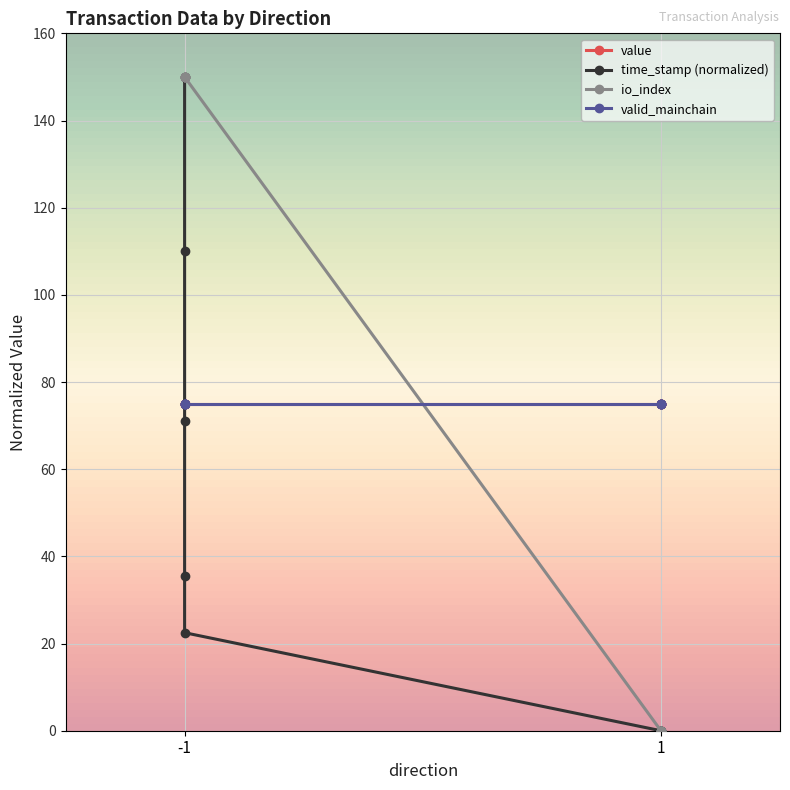

True or false: io_index and time_stamp cross at least once.

False